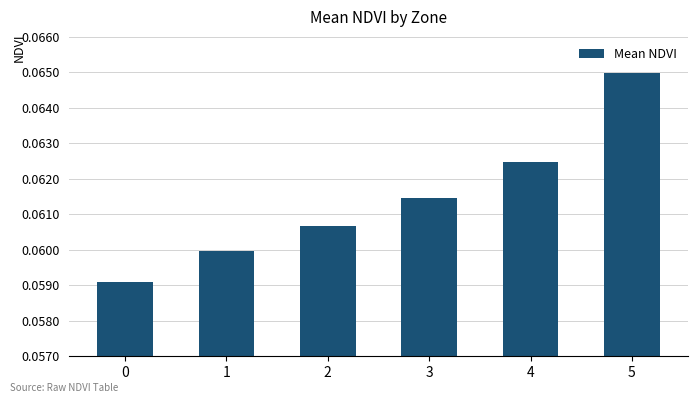

Is it true that the value at 5 is 0.0?

False